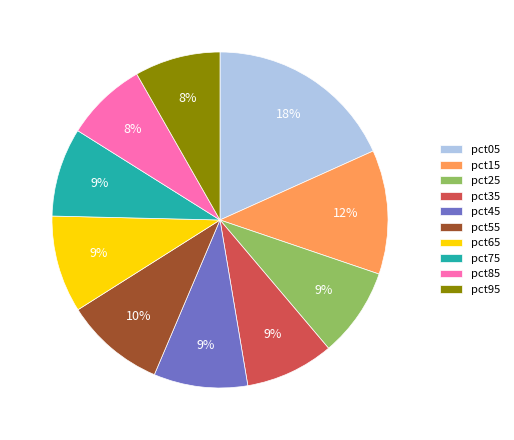

Which category has the biggest portion of the pie?

pct05